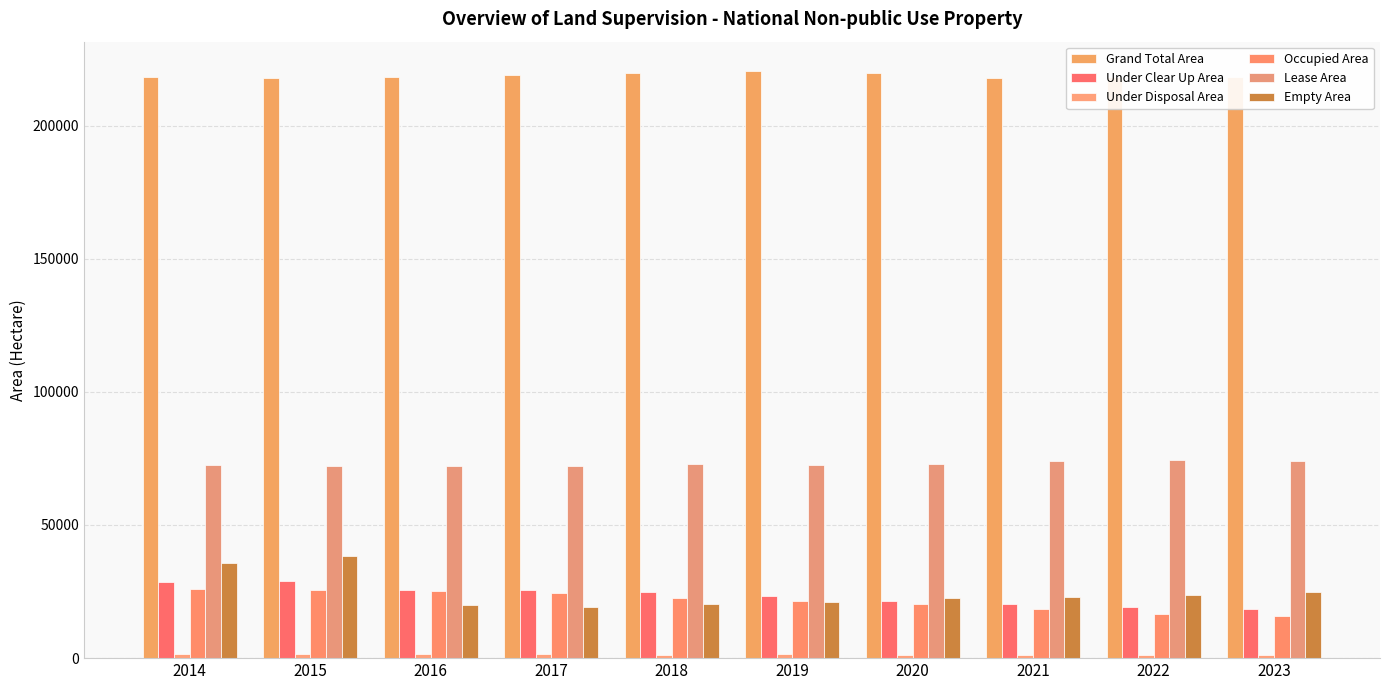

What is the value of the Grand Total Area bar at the 8th from the left?

217989